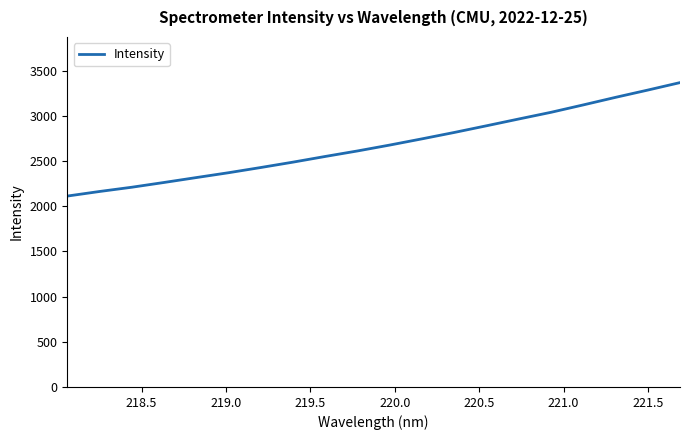

What is the maximum value shown in the chart?

3368.3